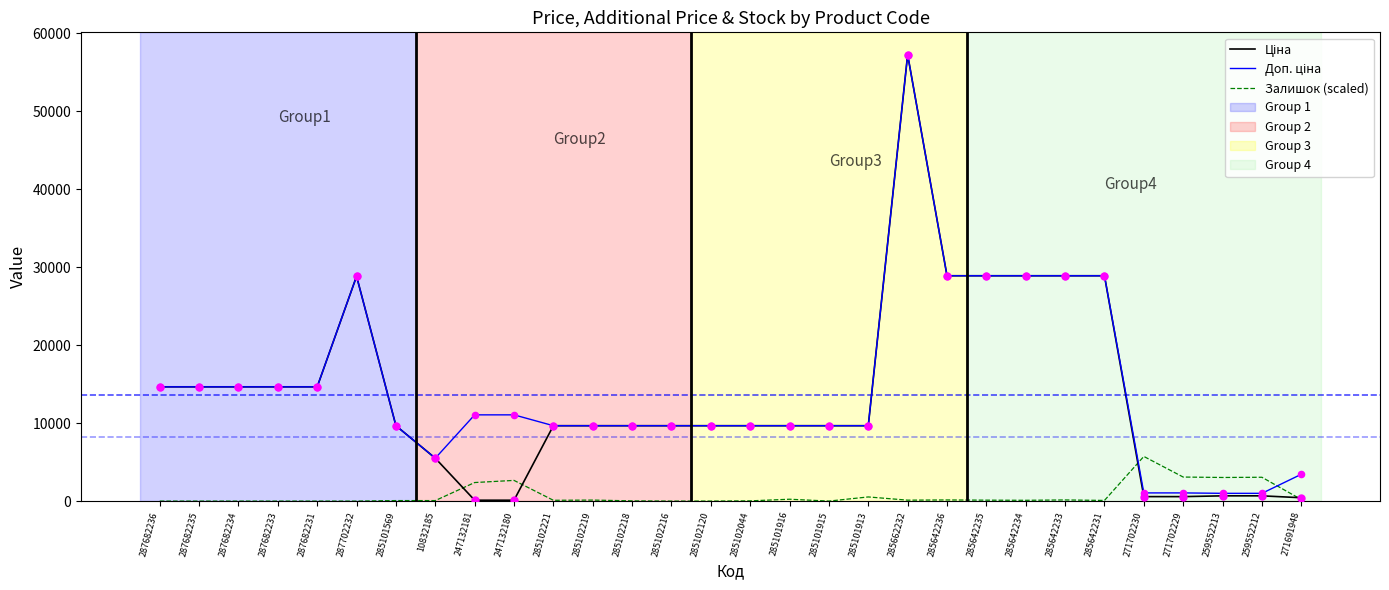

What is the spread (max minus min) of values at 287682234?

14649.6